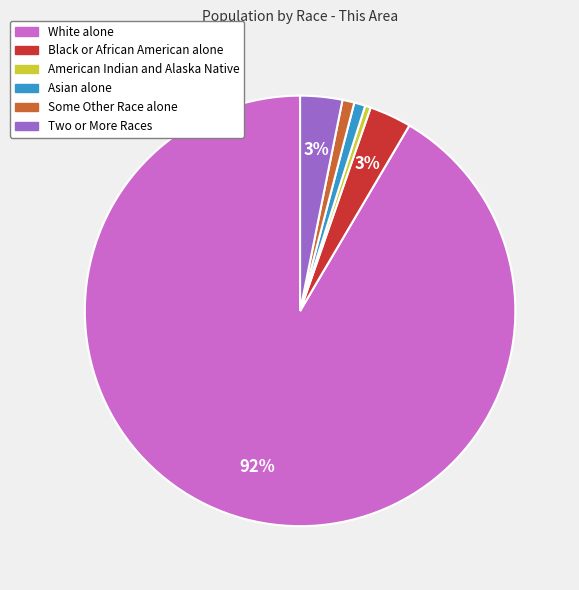

Between Black or African American alone and Some Other Race alone, which is larger?

Black or African American alone